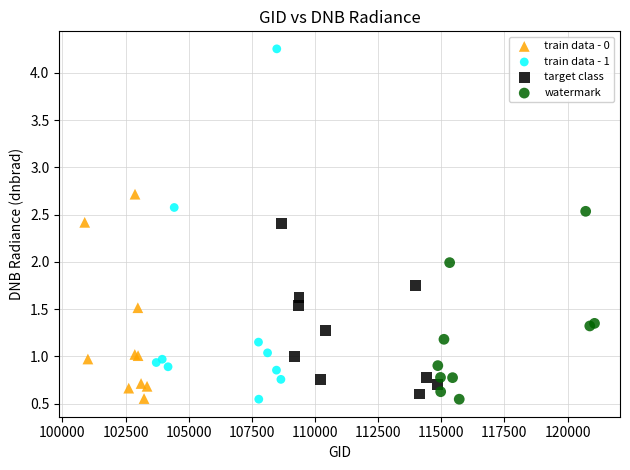

What are all the series names shown in the legend?

train data - 0, train data - 1, target class, watermark